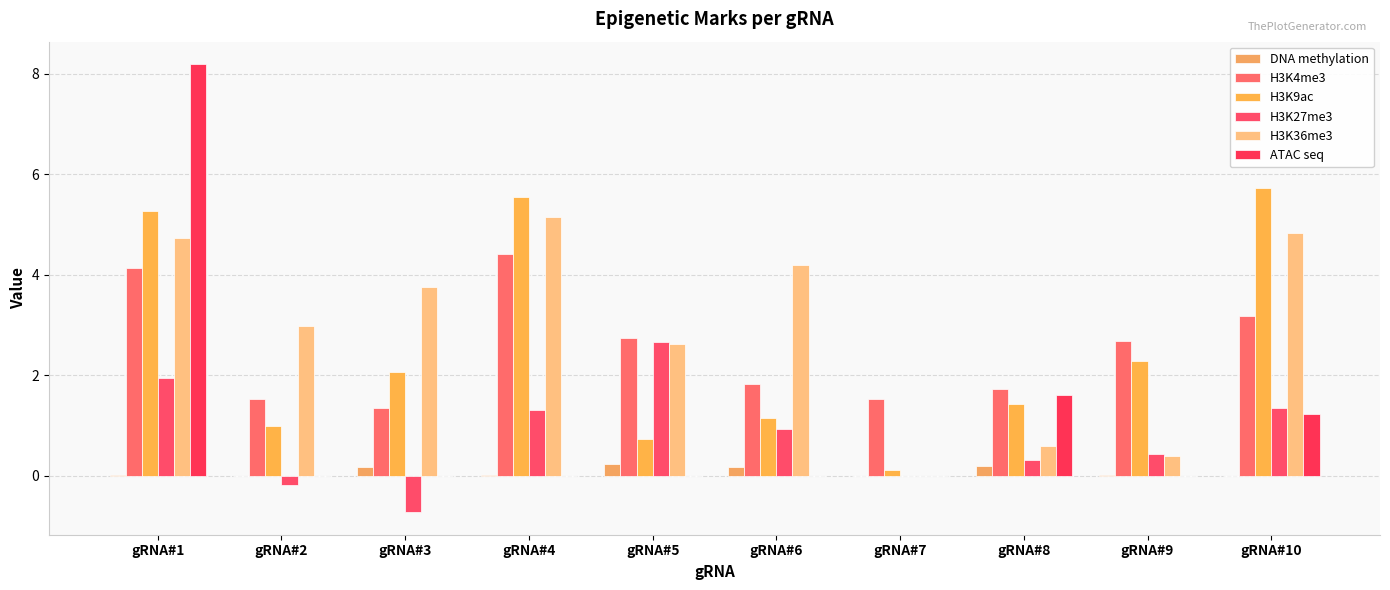

At how many categories does at least one series exceed 3?

5